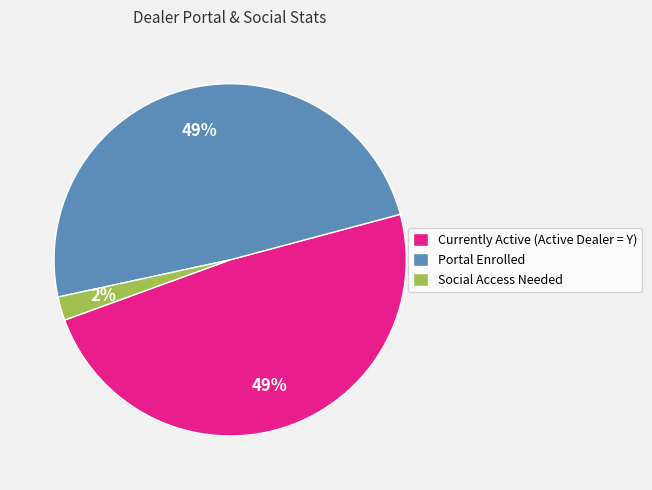

Combined, do Currently Active (Active Dealer = Y) and Portal Enrolled account for over 50%?

Yes